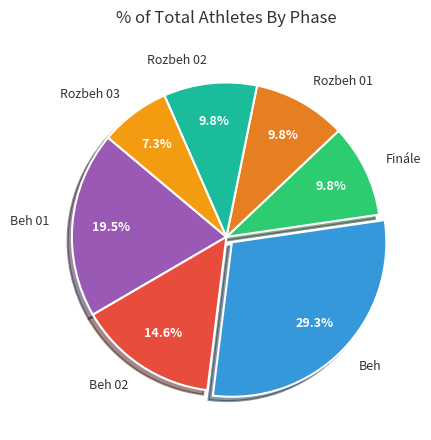

To the nearest percent, what is the difference between the Rozbeh 01 and Beh 01 slice percentages?

10%